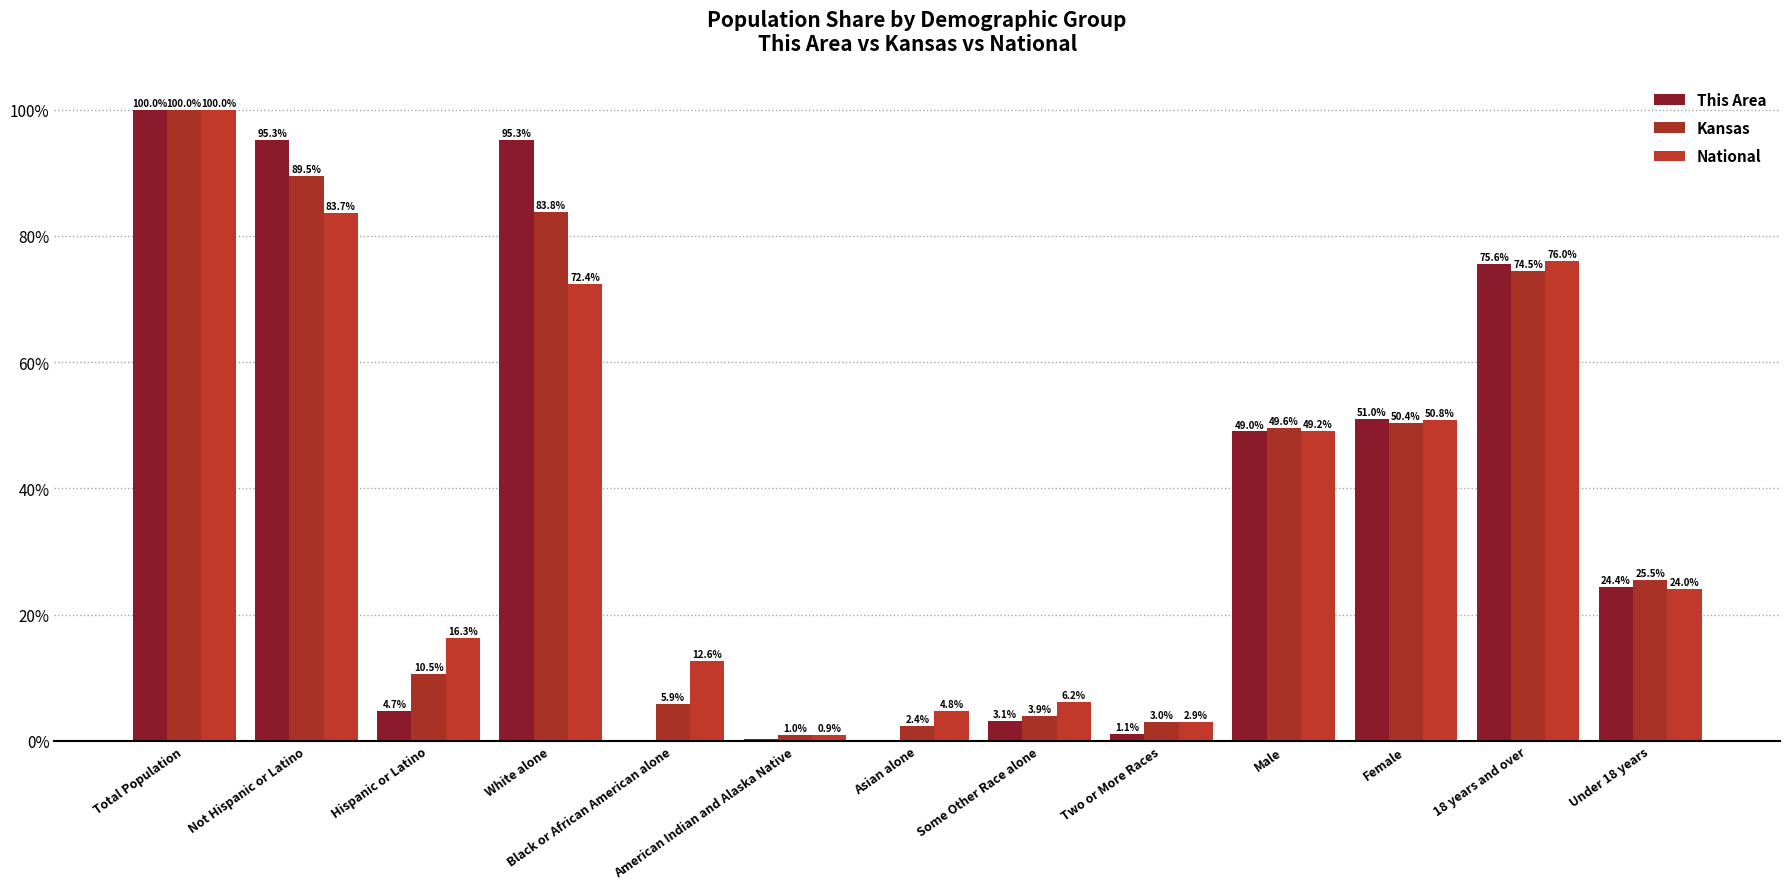

Rank the series by their maximum value, from lowest to highest.

This Area, Kansas, National